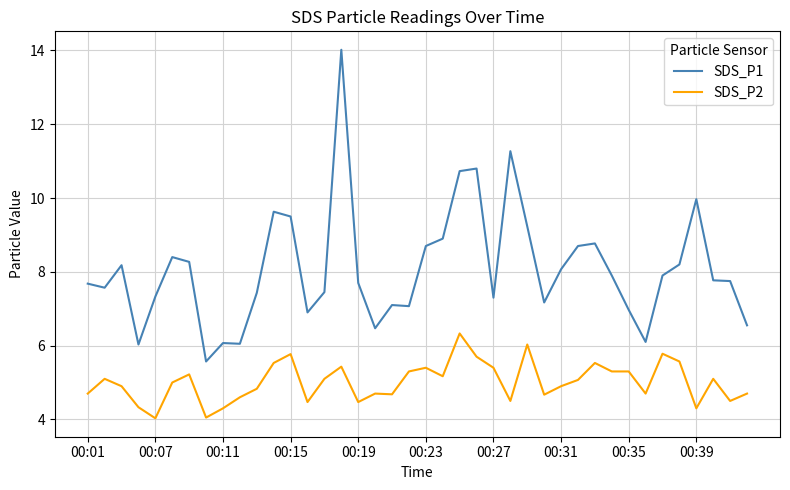

What is the minimum value for SDS_P1?

5.6